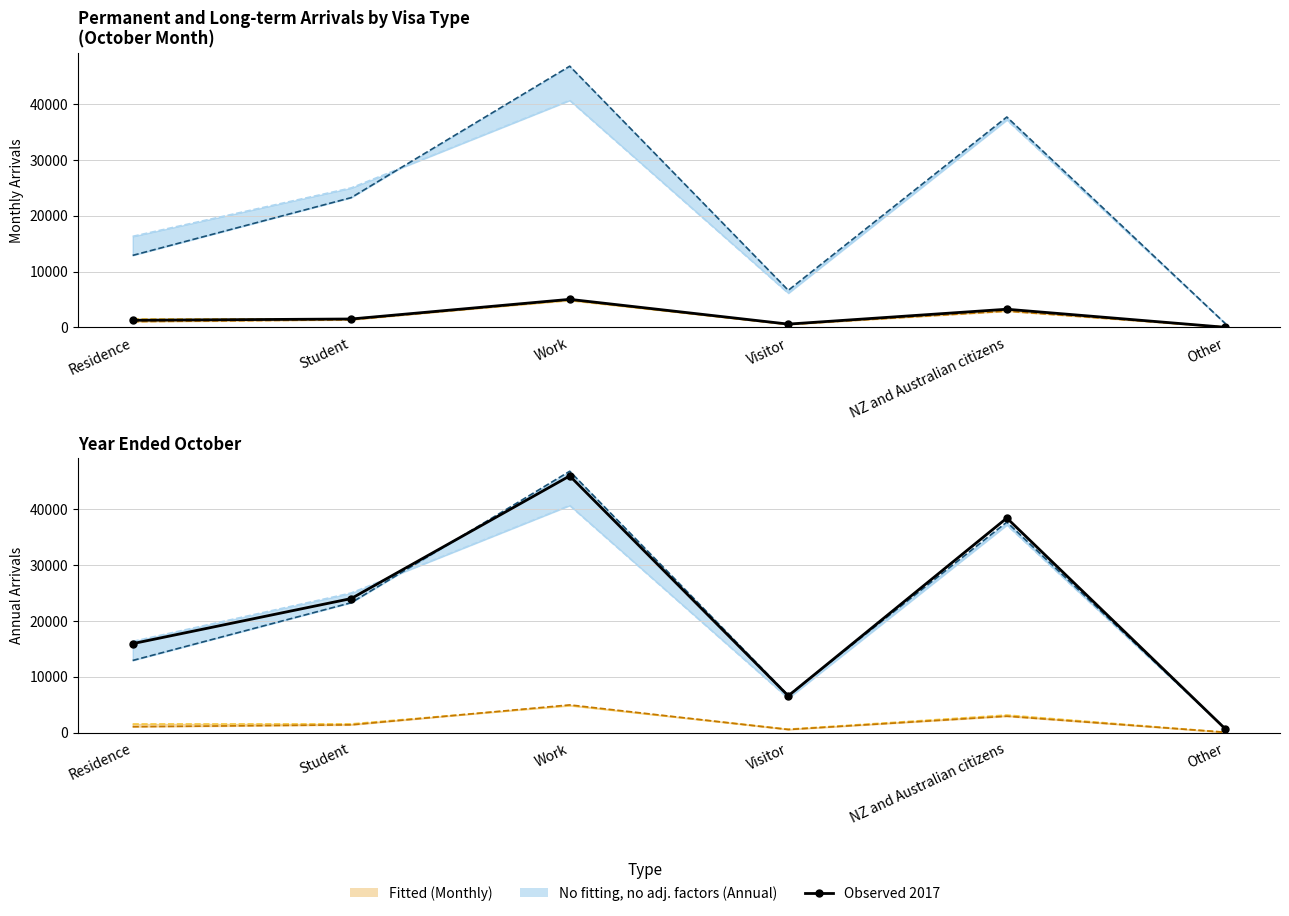

Where does the October 2018 series first go above 1378?

Work